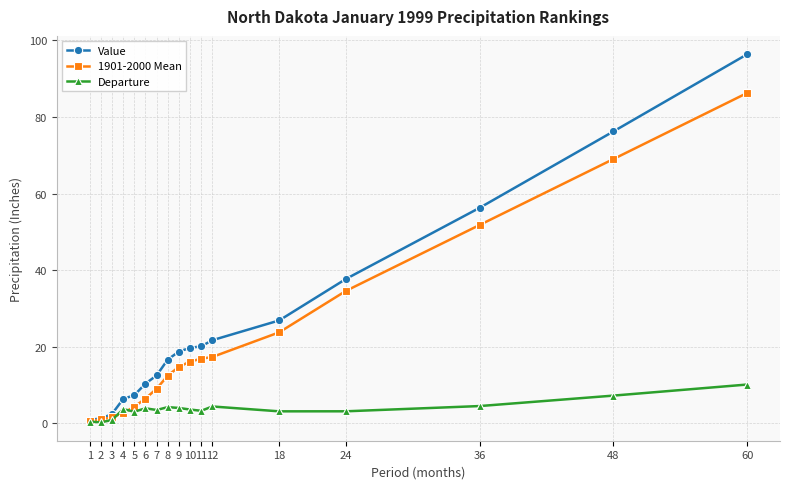

Which series has the widest spread of values?

Value